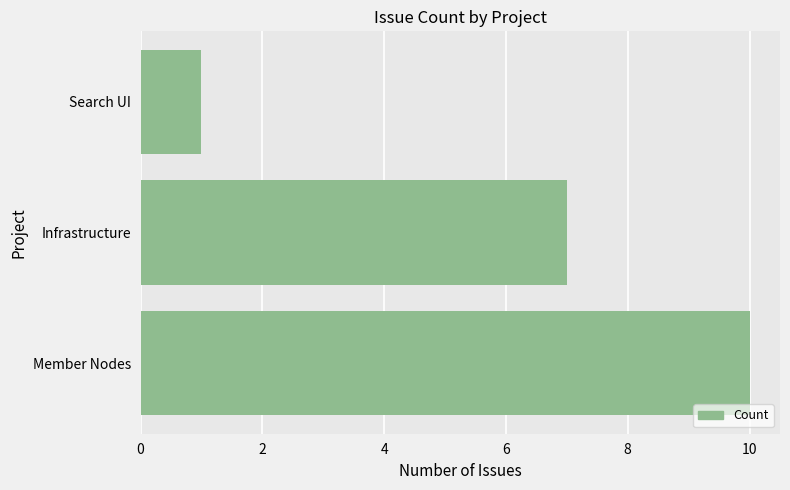

How many data points are less than 7?

1